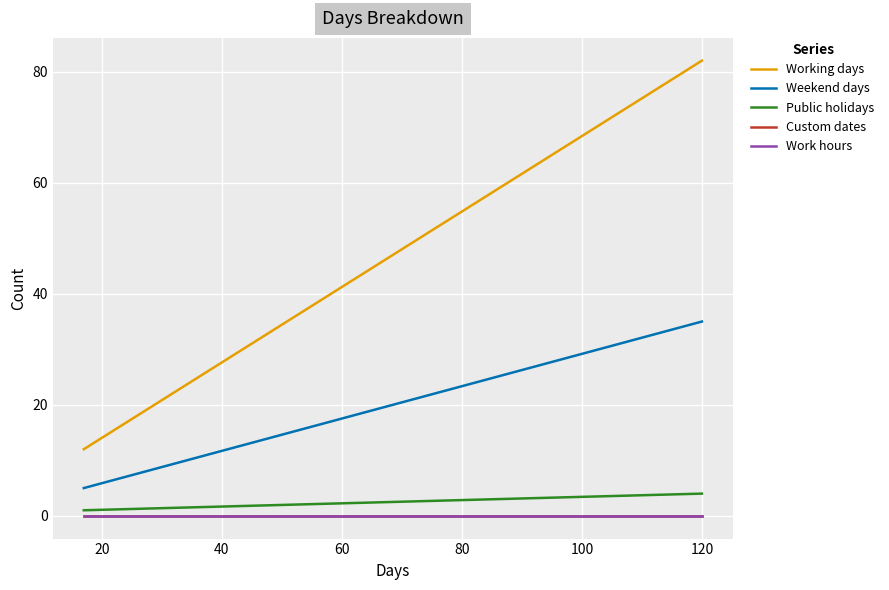

What is the greatest value displayed?

82